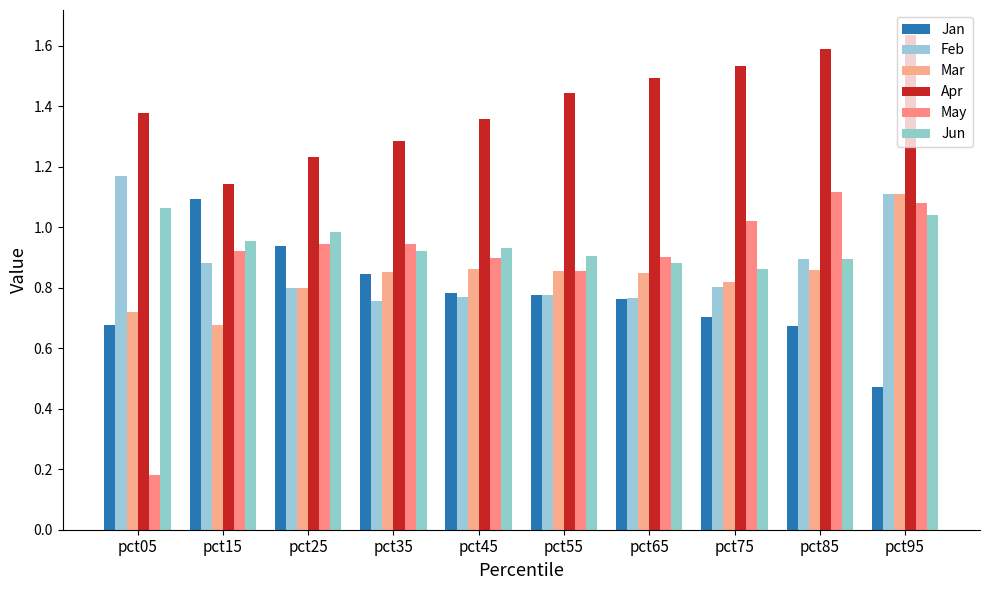

What is the sum of the Jan values at pct25 and pct45?

1.7